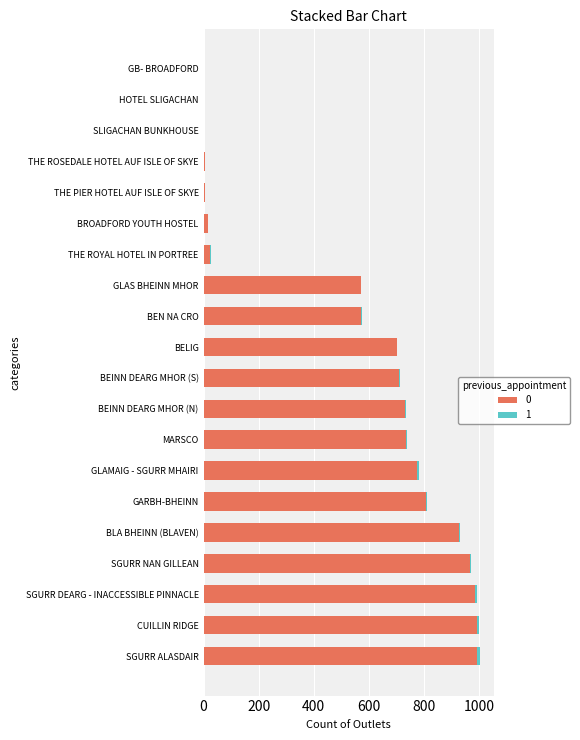

Is it true that 0 equals 736 at MARSCO?

True